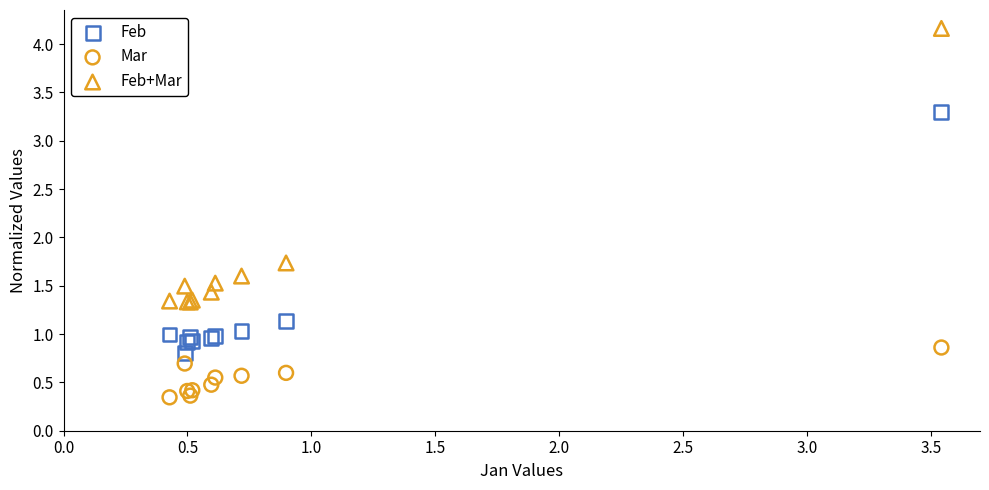

Across all series, what Y value is closest to 2?

1.7